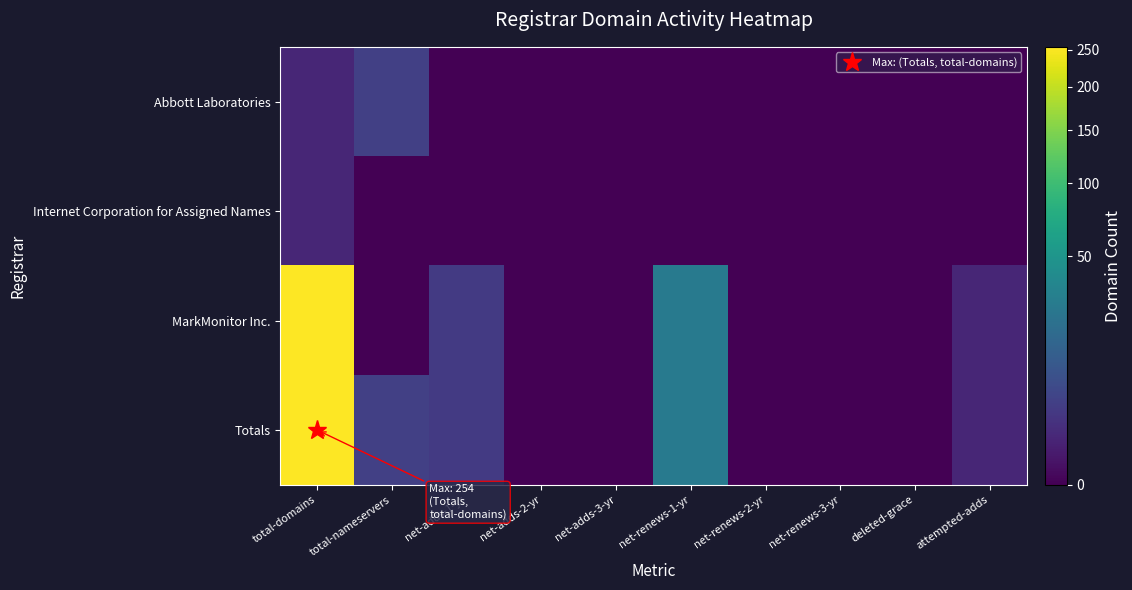

How many distinct data groups are displayed?

4